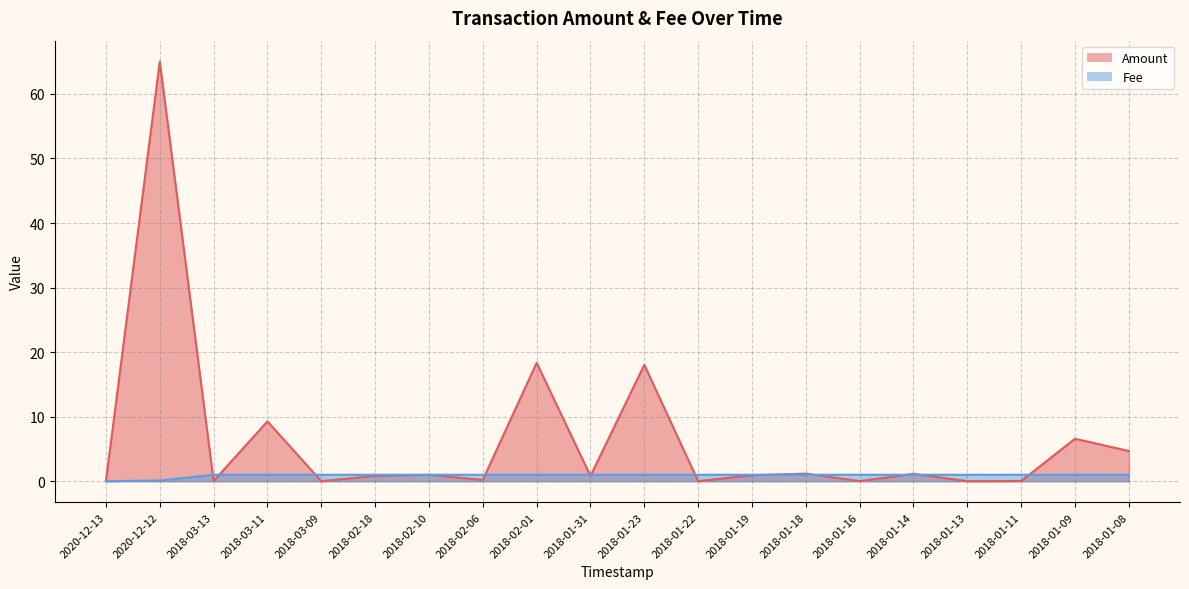

In Amount, how many points are higher than both neighbors (excluding endpoints)?

8